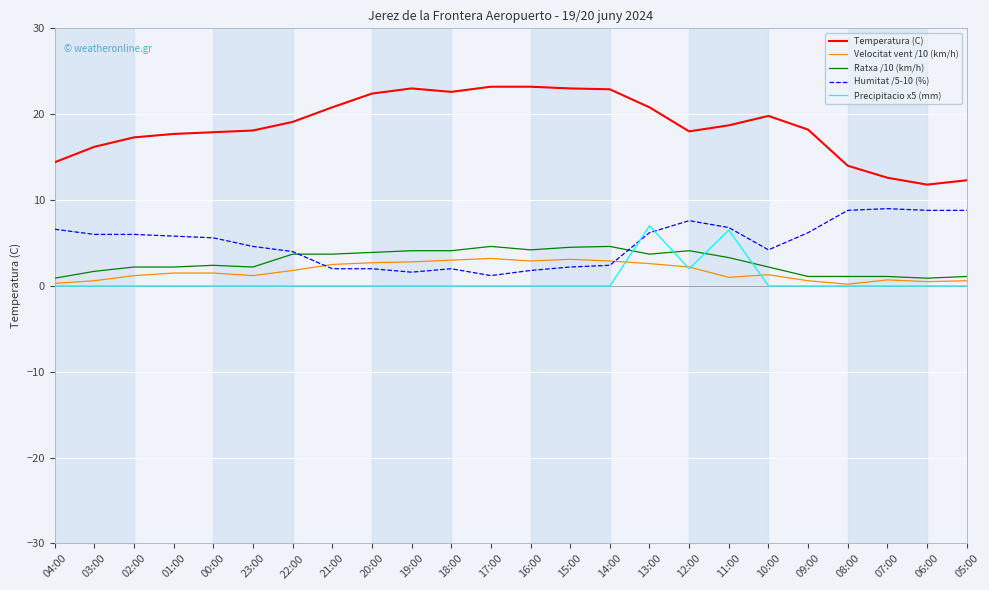

The value of Temperatura (C) at 03:00 is 25.6. True or false?

False